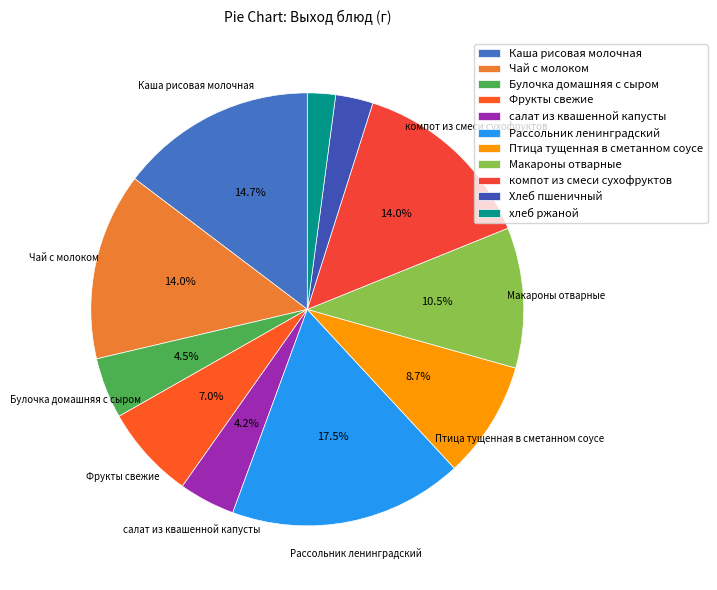

Count the number of slices in the pie.

11